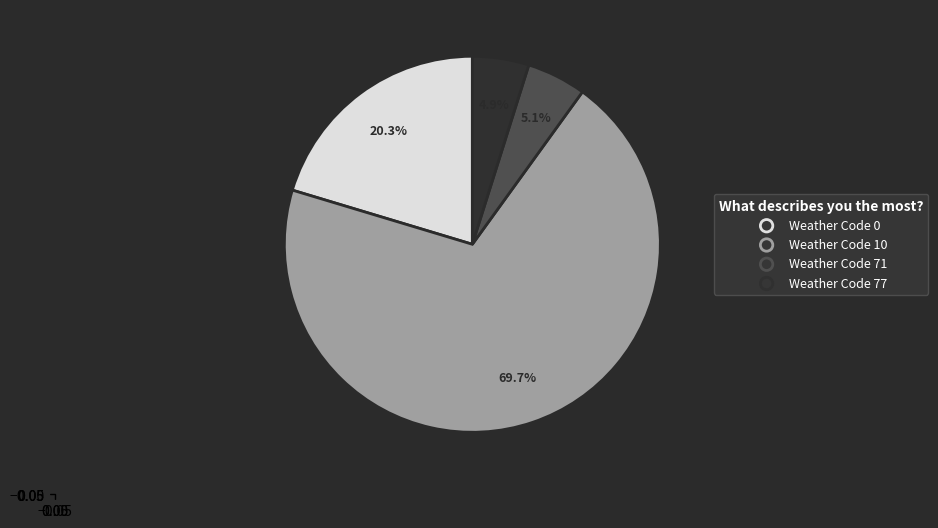

How many segments does this pie chart have?

4